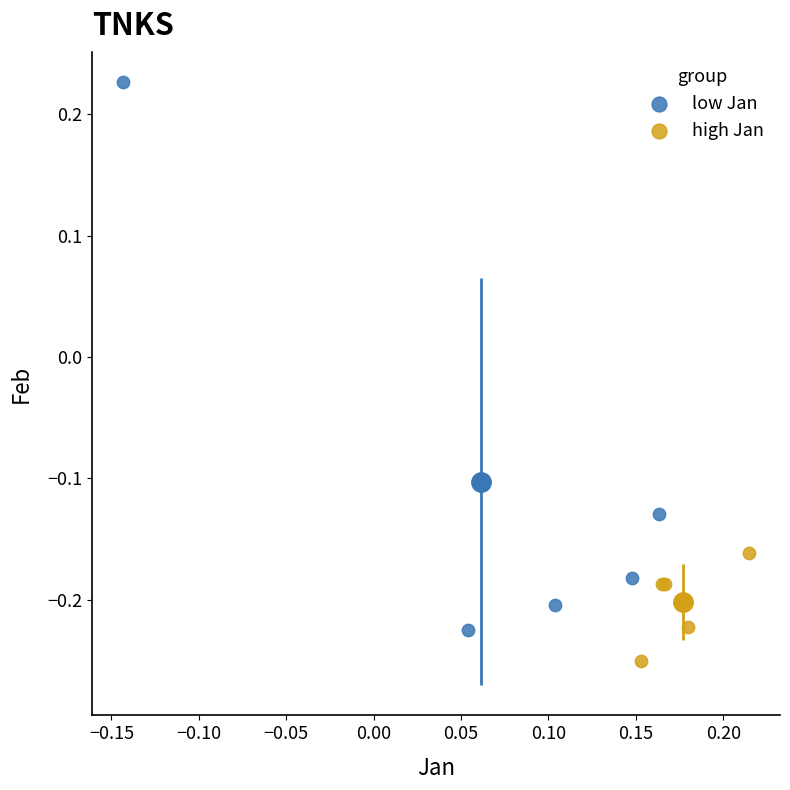

Which series contains the highest Y value?

low Jan